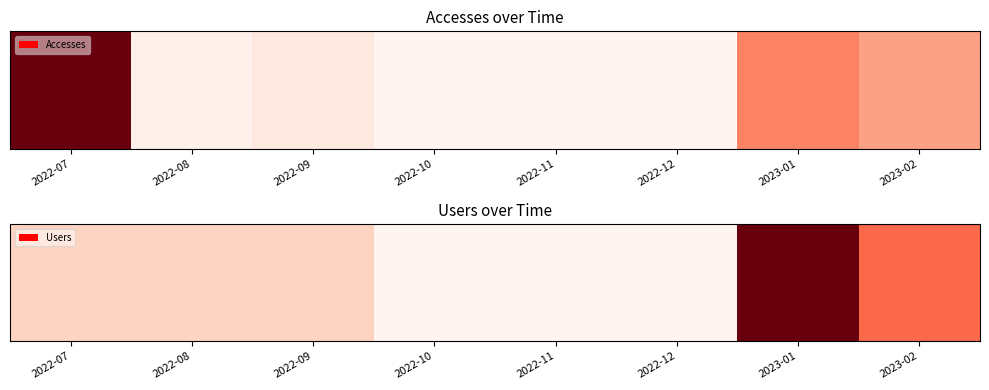

At which label does the data first exceed 1?

2023-01